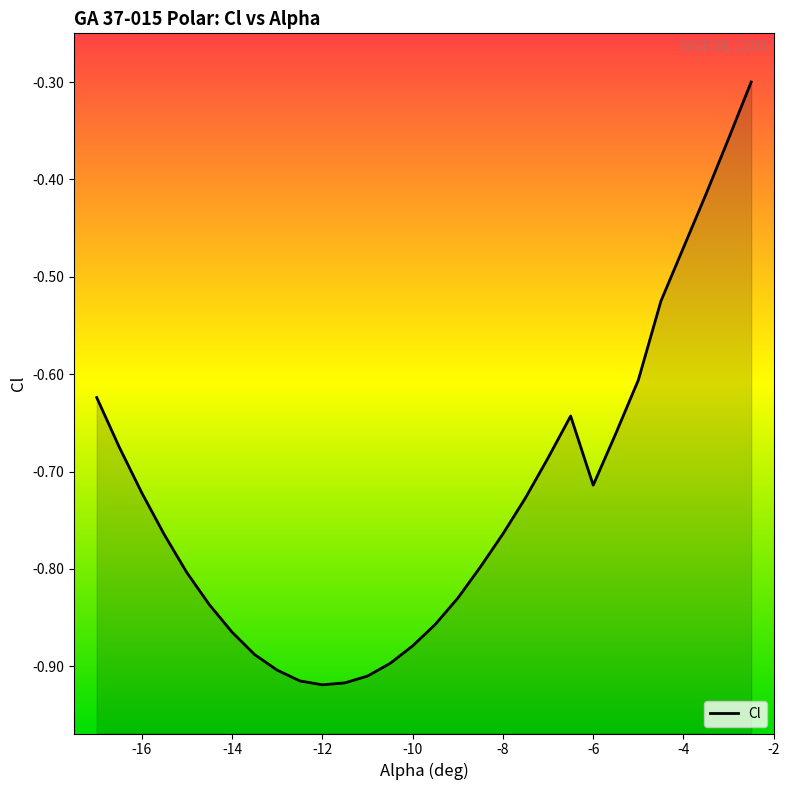

What is the label of the 18th point from the right?

-11